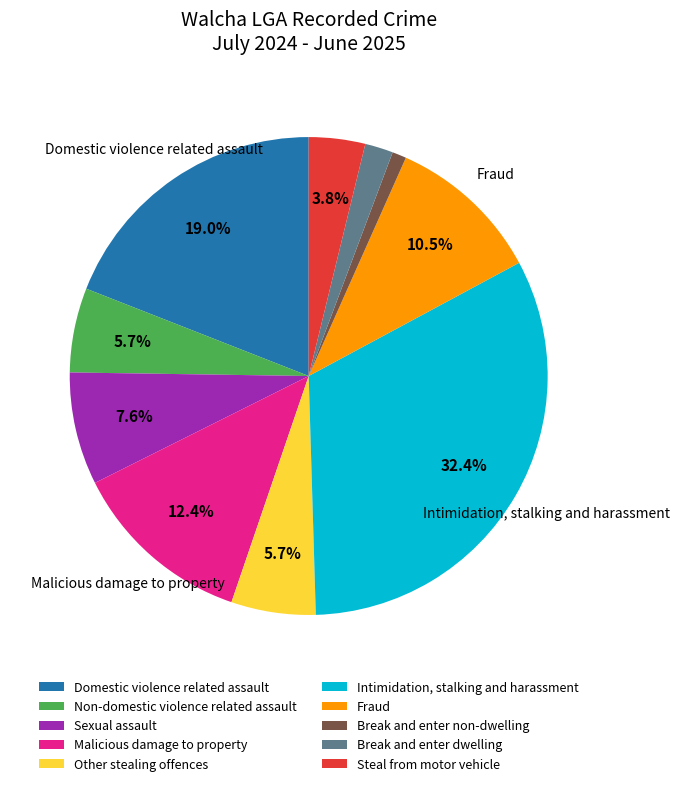

To the nearest percent, what is the difference between the largest and smallest slice percentages?

31%